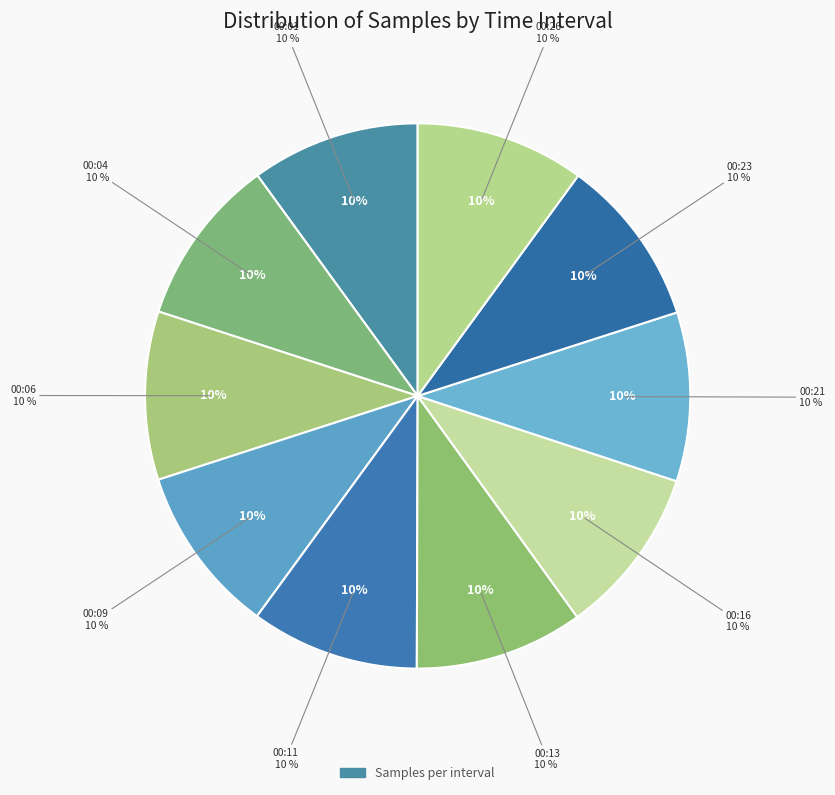

The 00:13 slice represents 10% of the pie. True or false?

True